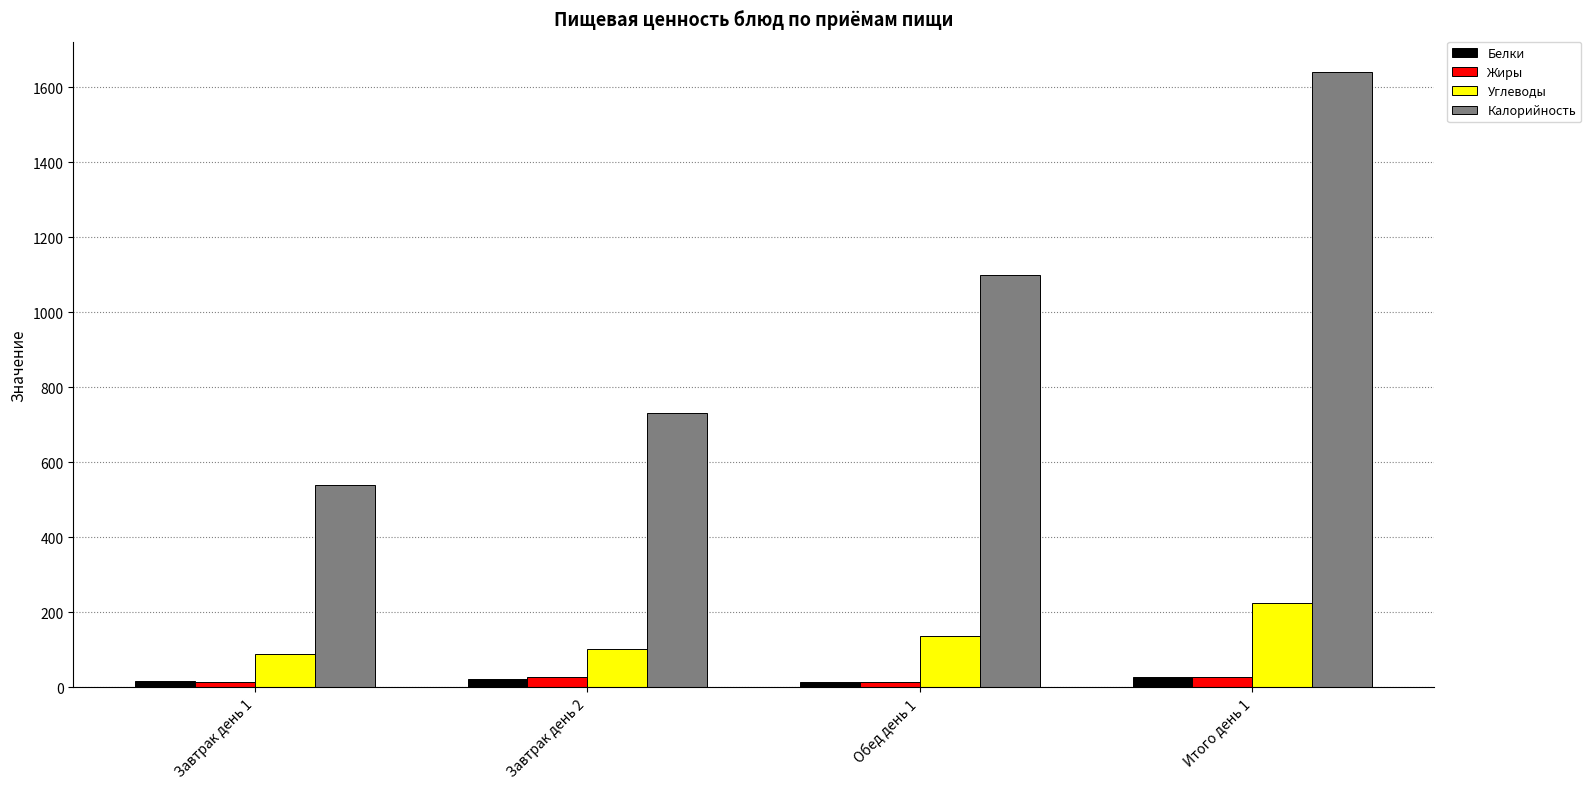

The value of Калорийность at Завтрак день 2 is 730.9. True or false?

True